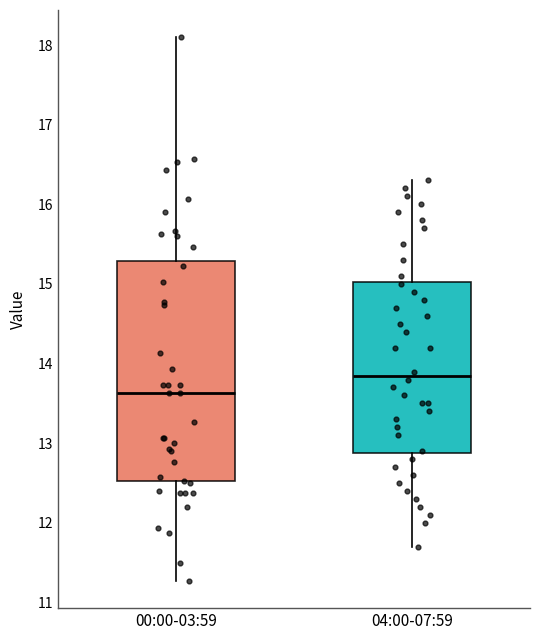

Where does the median line of the box for 00:00-03:59 sit on the y-axis? The values are not printed on the chart, so give them approximately, as read against the axis.

13.6